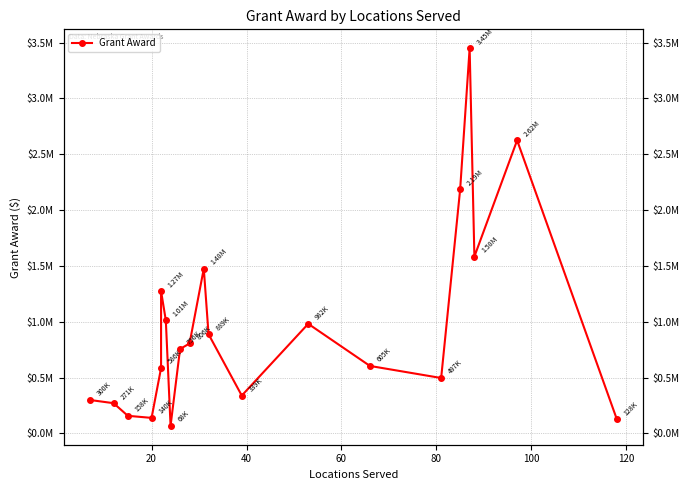

How many interior local valleys (lower than both neighbors) does the data have?

5